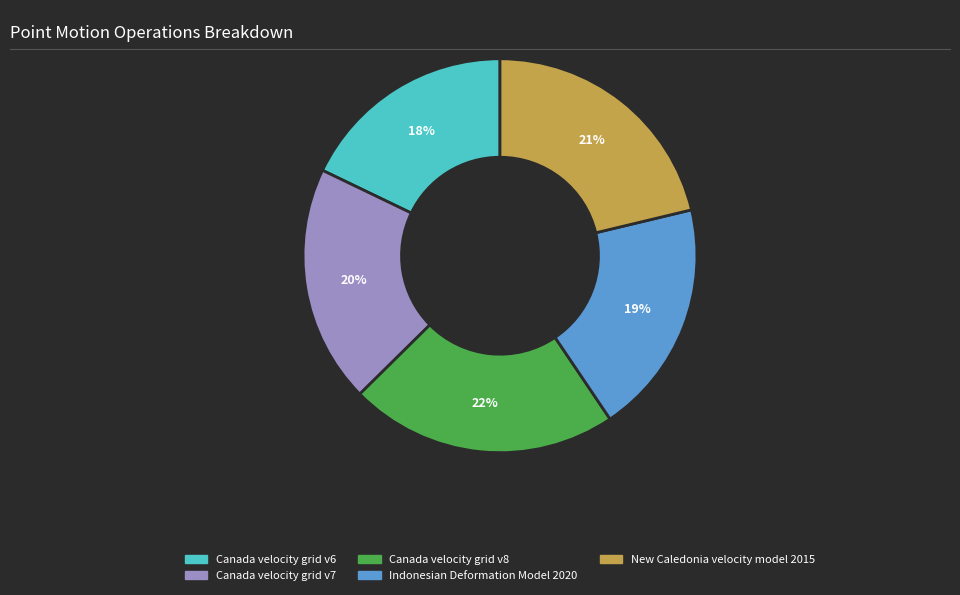

Which has a higher value, Indonesian Deformation Model 2020 or Canada velocity grid v8?

Canada velocity grid v8